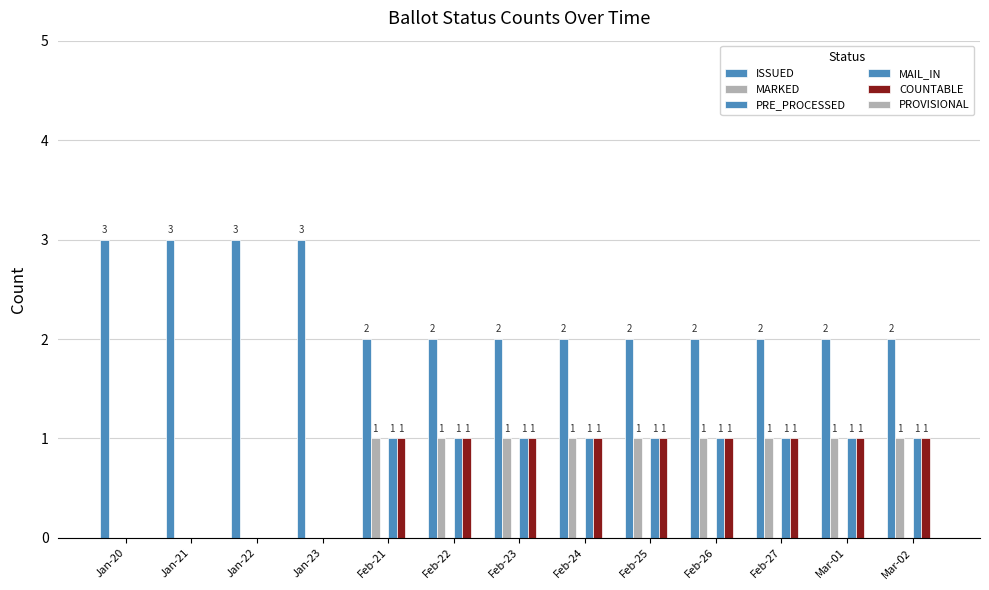

Are the bars horizontal?

No